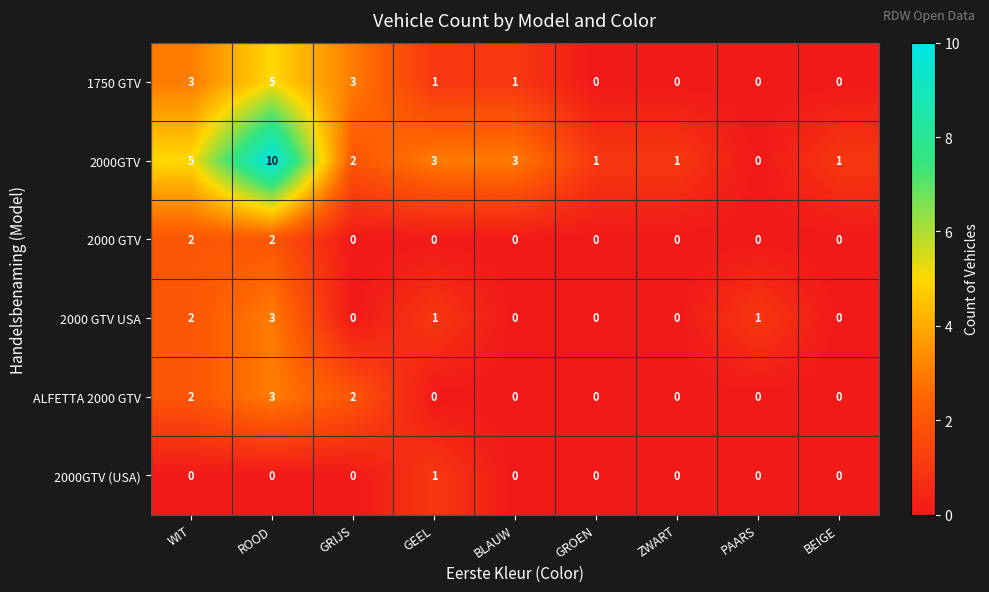

At which category is the sum across all series the highest?

ROOD